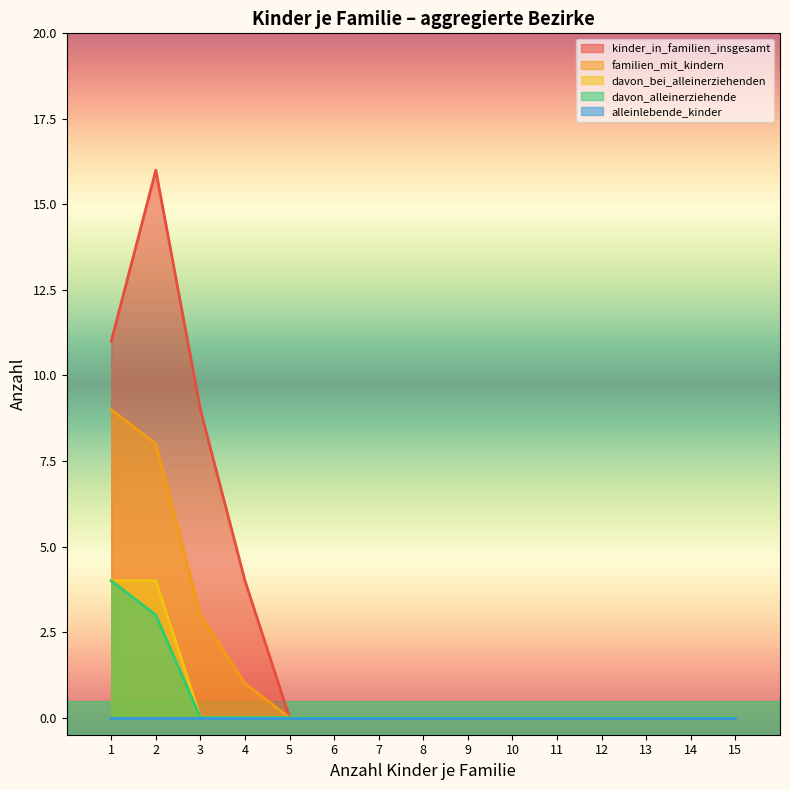

Which series has the widest spread of values?

kinder_in_familien_insgesamt